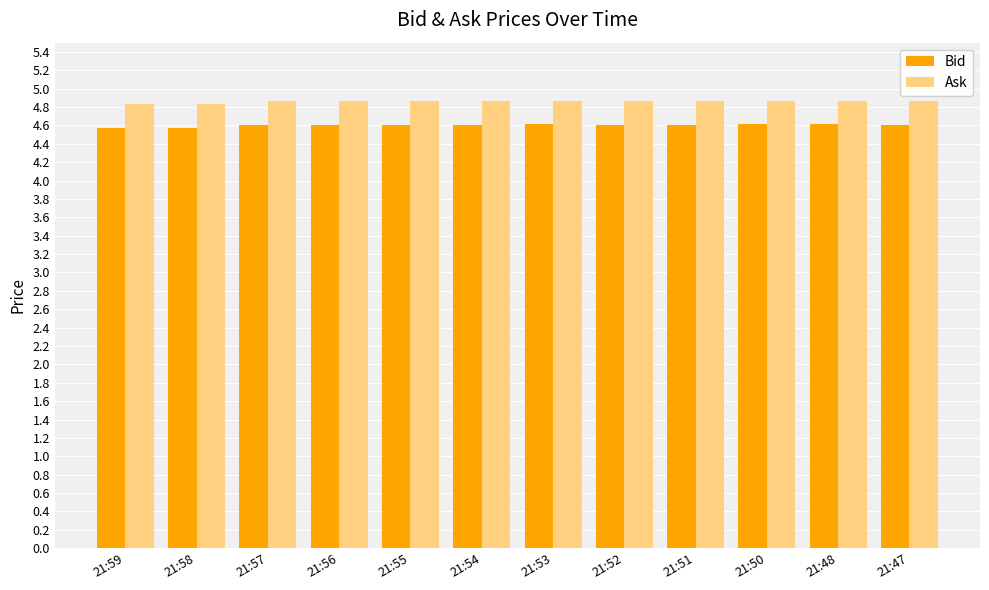

What is the spread (max minus min) of values at 21:52?

0.3